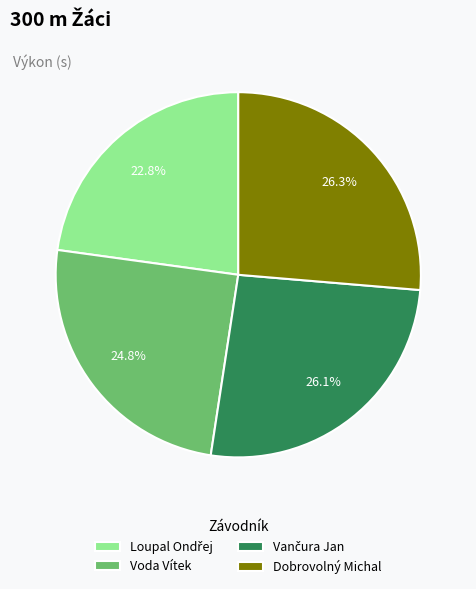

Combined, what portion of the pie is Dobrovolný Michal and Voda Vítek?

51.1%